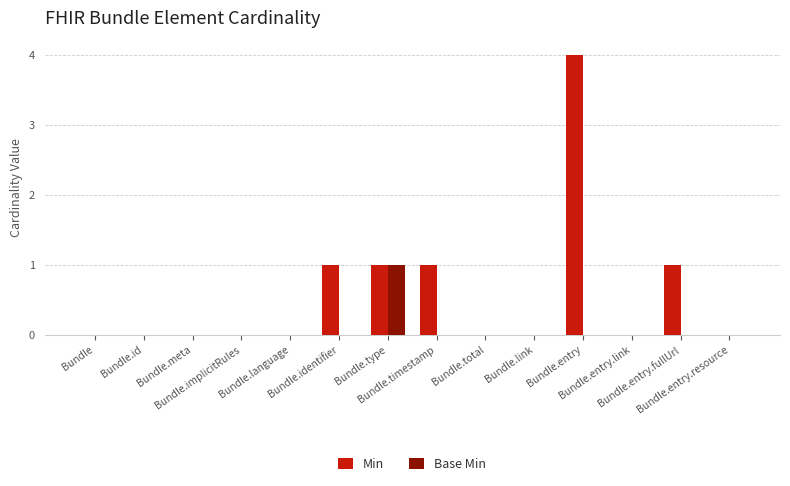

Which series has the largest range (max minus min)?

Min